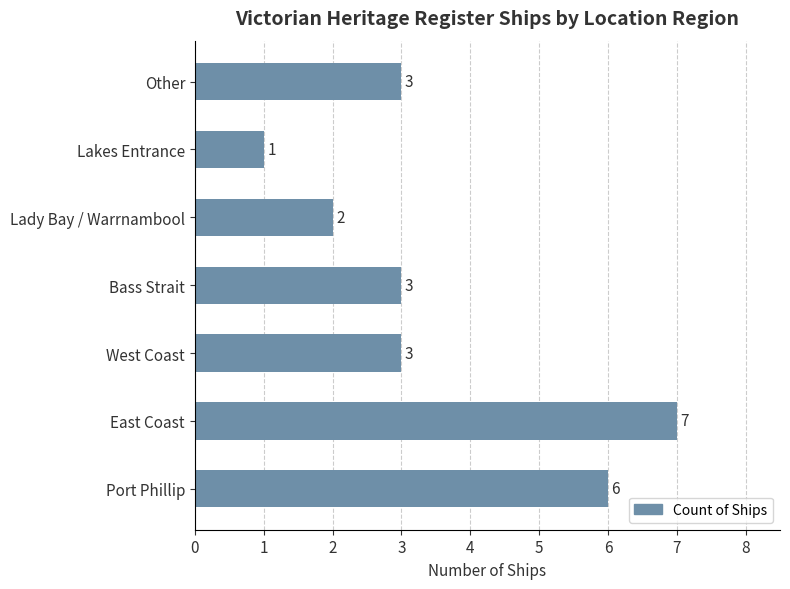

Approximately how many times larger is the value at Bass Strait compared to East Coast?

0.4